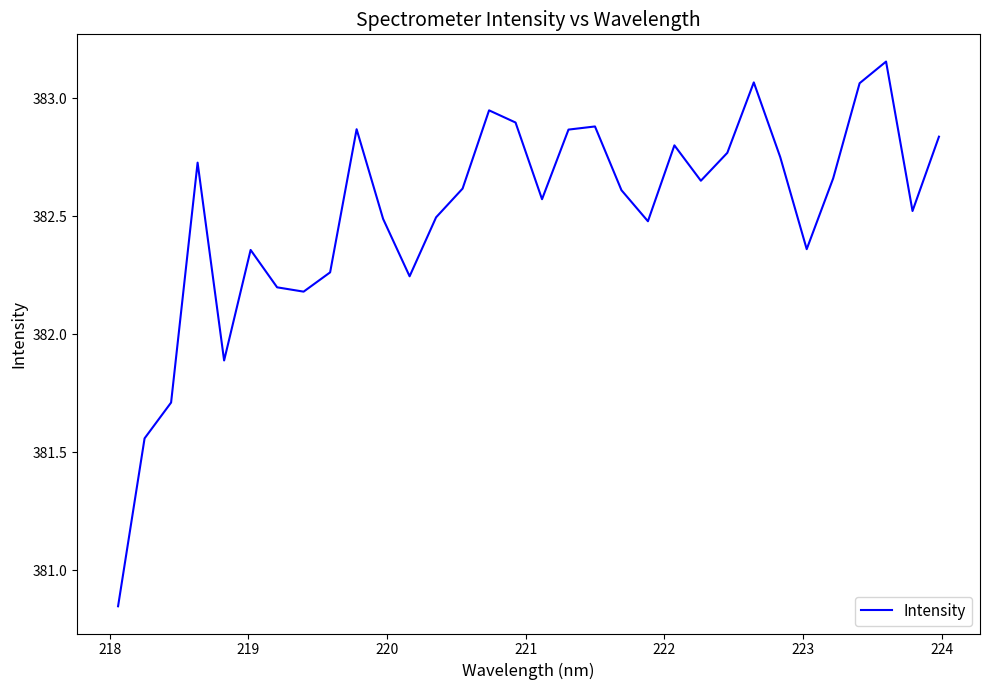

What is the difference between the maximum and minimum values?

2.3